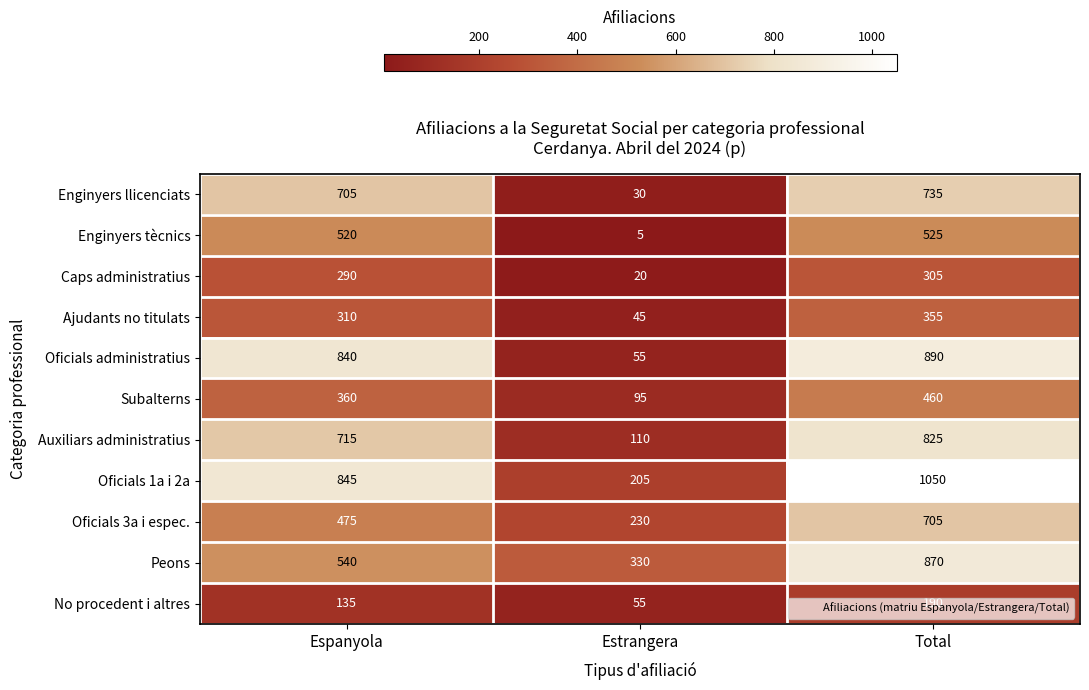

Rank the series by their maximum value, from highest to lowest.

Oficials 1a i 2a, Oficials administratius, Peons, Auxiliars administratius, Enginyers llicenciats, Oficials 3a i espec., Enginyers tècnics, Subalterns, Ajudants no titulats, Caps administratius, No procedent i altres